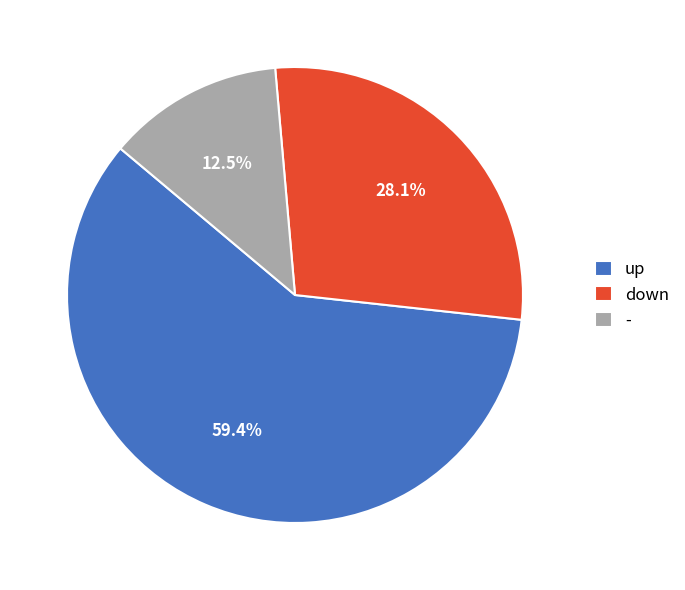

Combined, what portion of the pie is - and up?

71.9%